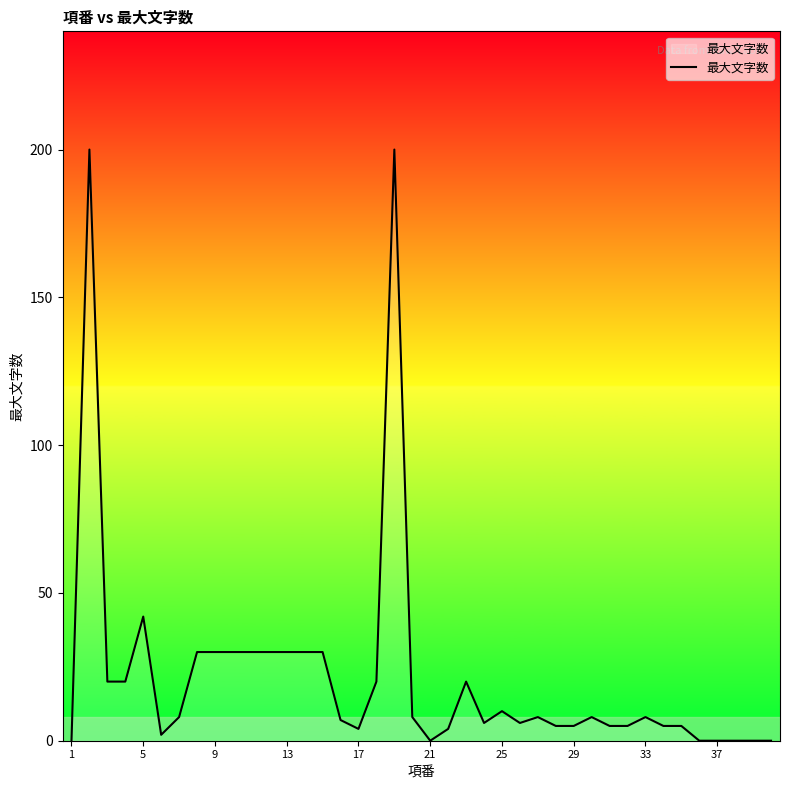

What is the maximum value shown in the chart?

200